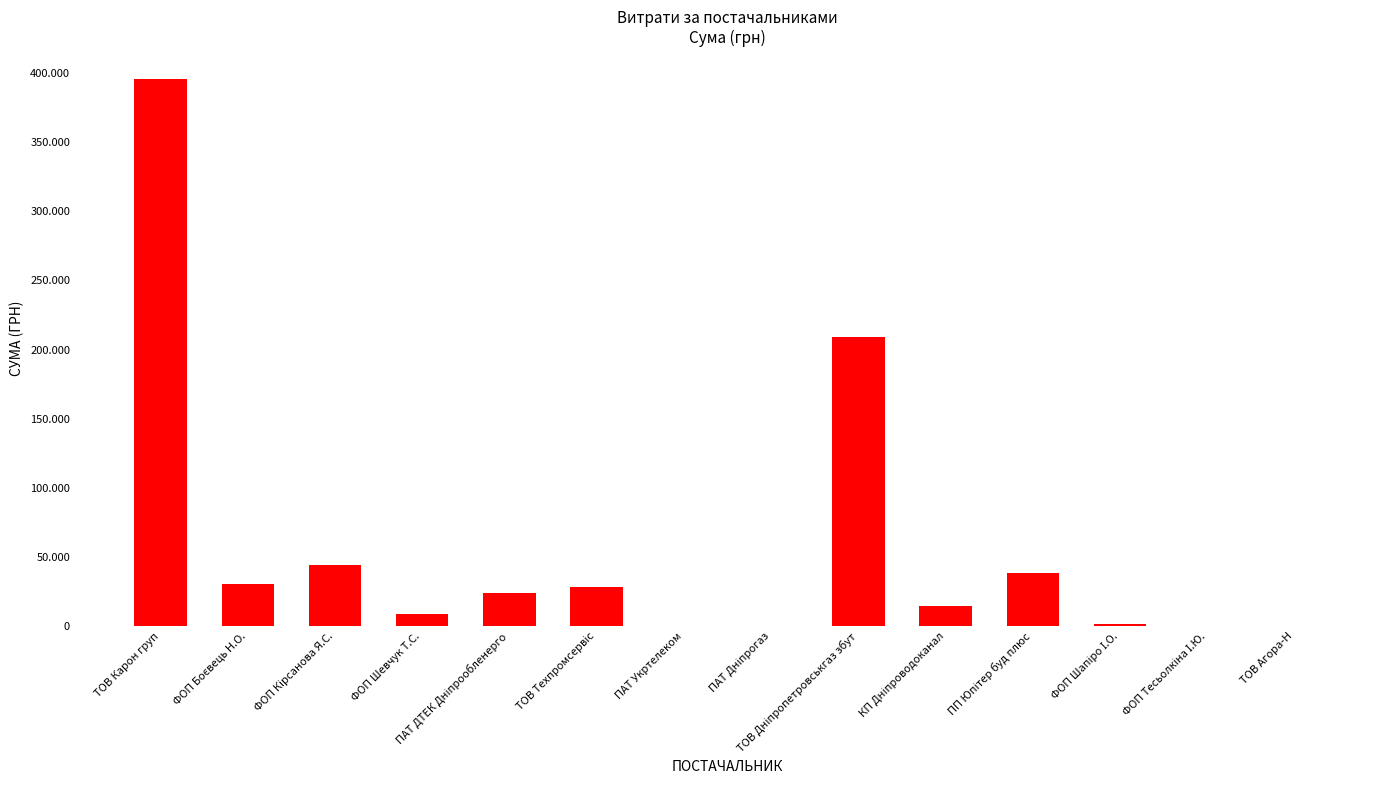

What is the label of the 14th bar from the left?

ТОВ Агора-Н